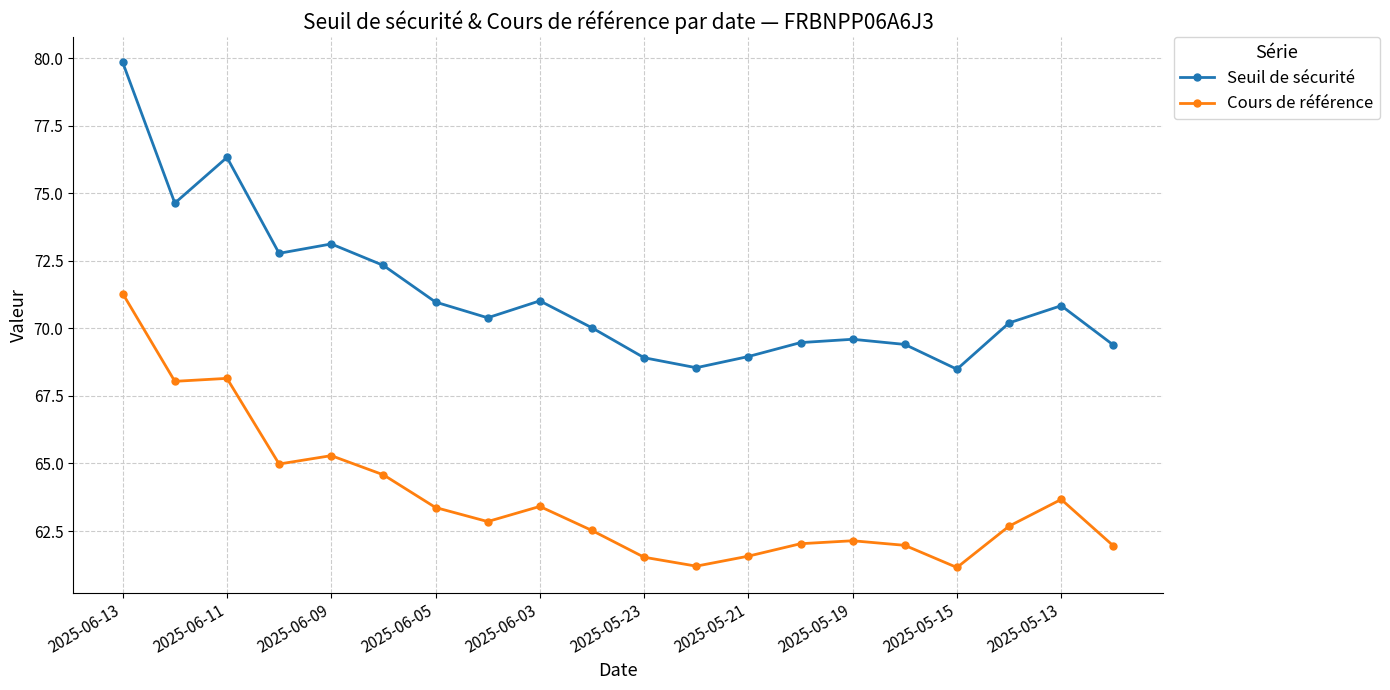

How many lines are shown in the chart?

2